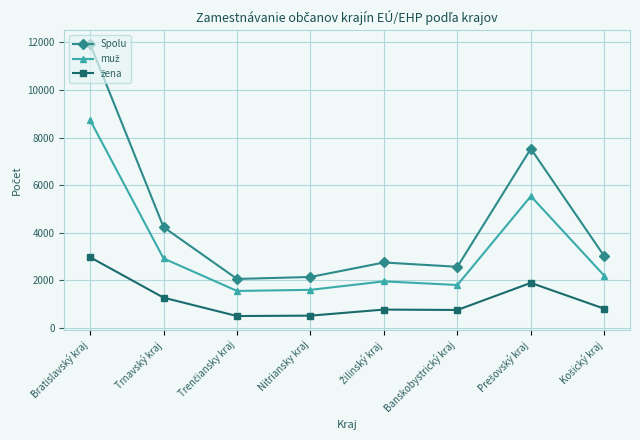

At which category is the sum across all series the highest?

Bratislavský kraj